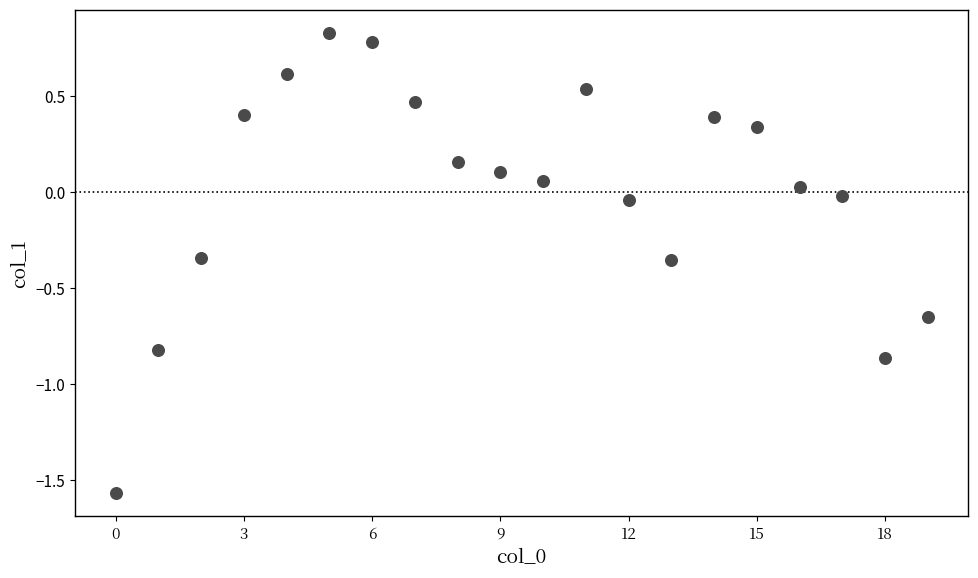

What is the range of Y values (max minus min)?

2.4